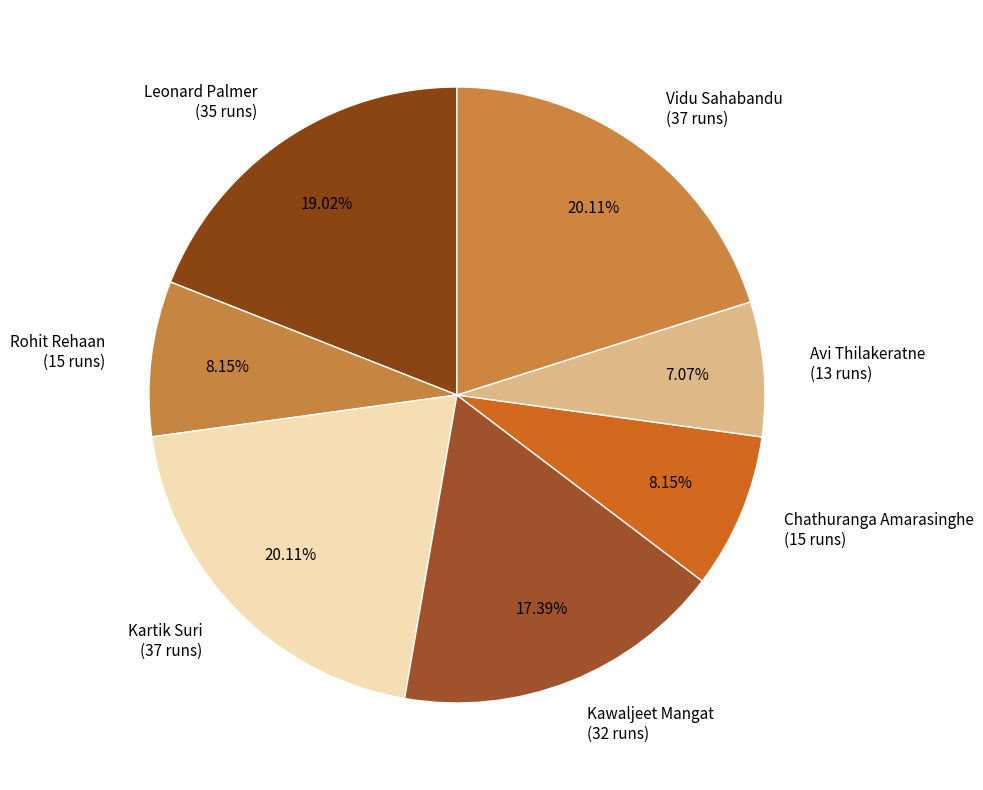

Do Kartik Suri (37 runs) and Chathuranga Amarasinghe (15 runs) together represent more than half of the pie?

No